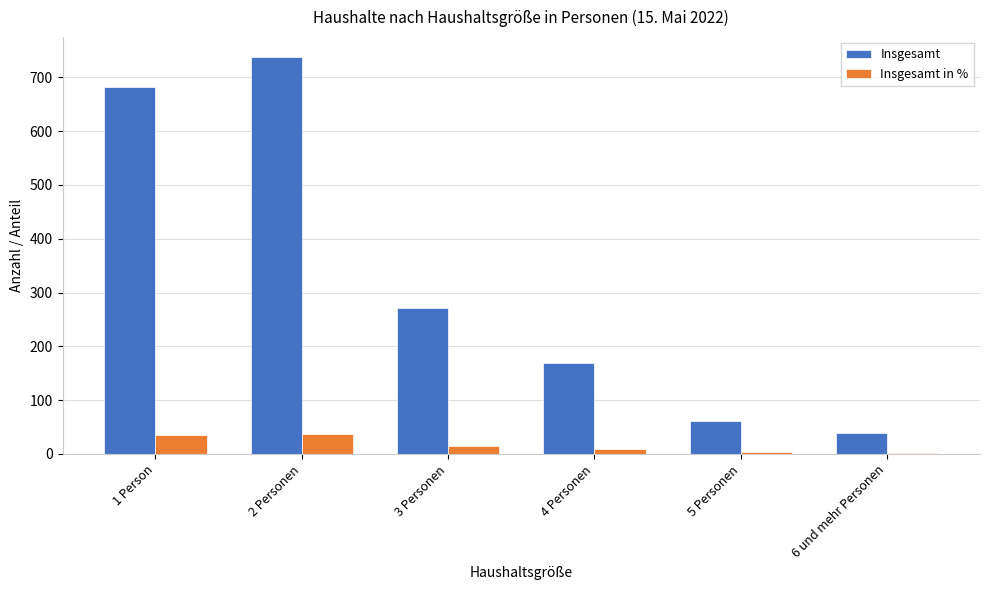

Read the Insgesamt in % value at 4 Personen.

8.6